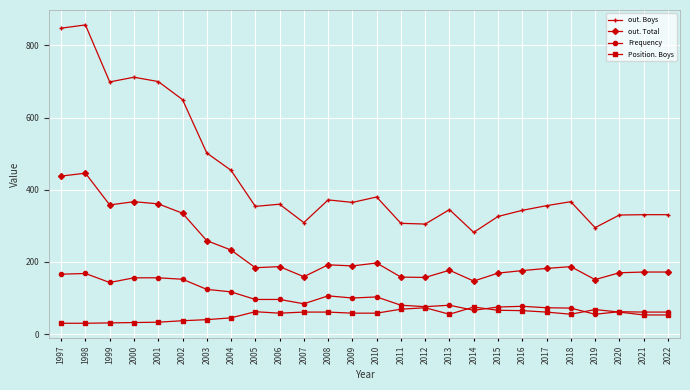

What are all the series names shown in the legend?

out. Boys, out. Total, Frequency, Position. Boys